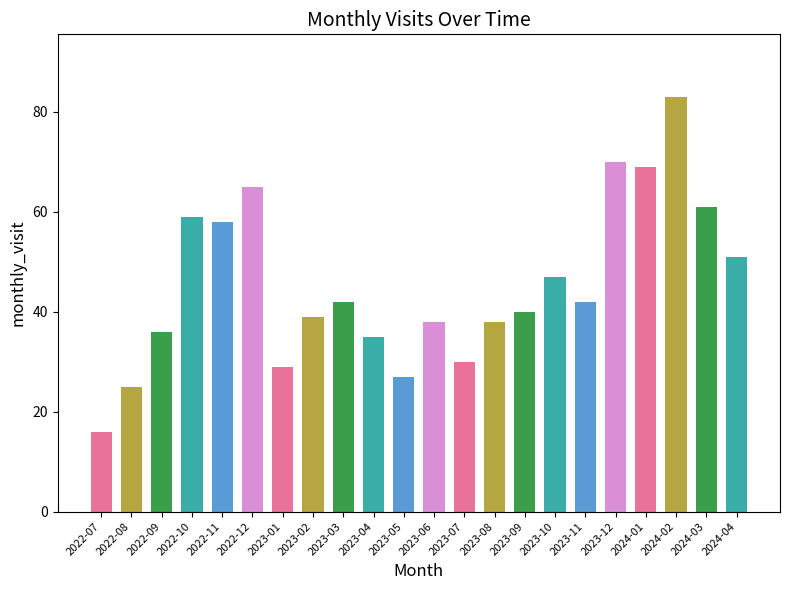

At which label is the value closest to 49?

2023-10